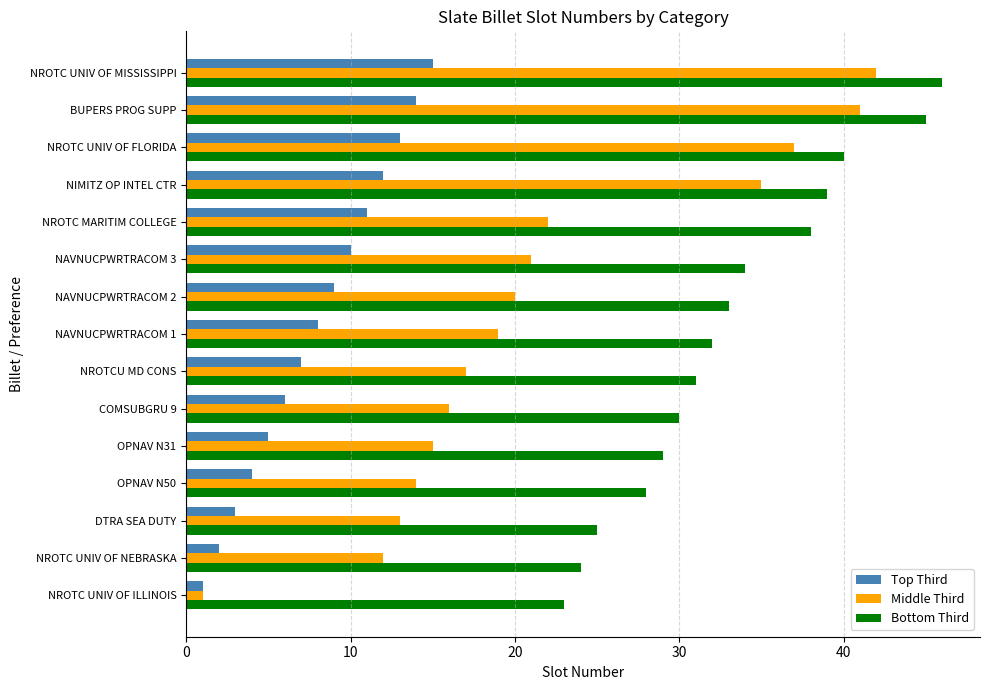

List the labels in order of Top Third value, smallest first.

NROTC UNIV OF ILLINOIS, NROTC UNIV OF NEBRASKA, DTRA SEA DUTY, OPNAV N50, OPNAV N31, COMSUBGRU 9, NROTCU MD CONS, NAVNUCPWRTRACOM 1, NAVNUCPWRTRACOM 2, NAVNUCPWRTRACOM 3, NROTC MARITIM COLLEGE, NIMITZ OP INTEL CTR, NROTC UNIV OF FLORIDA, BUPERS PROG SUPP, NROTC UNIV OF MISSISSIPPI